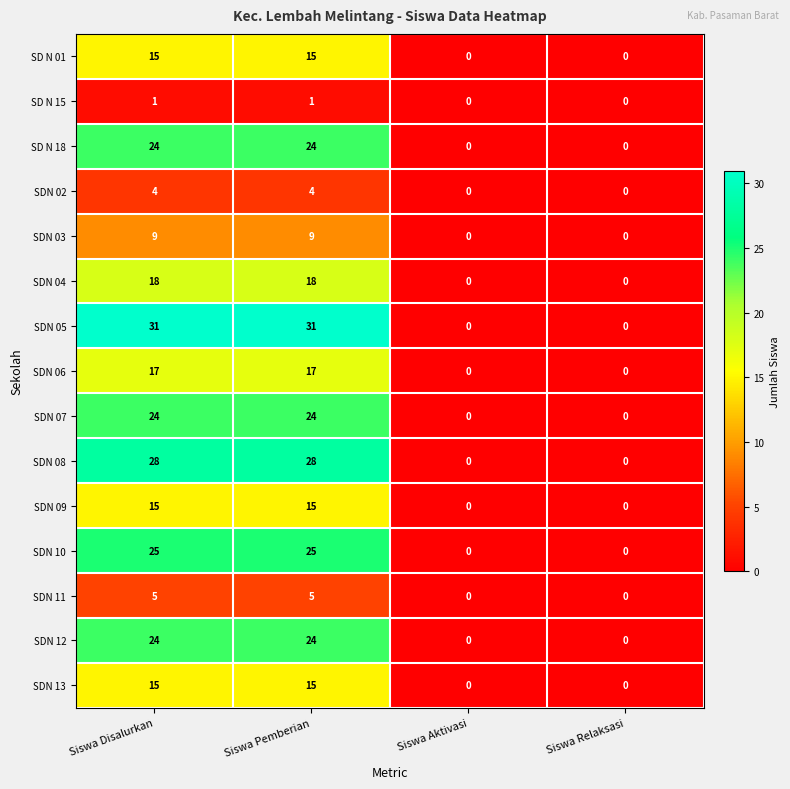

Count the SDN 12 values in the range 0 to 24.

4